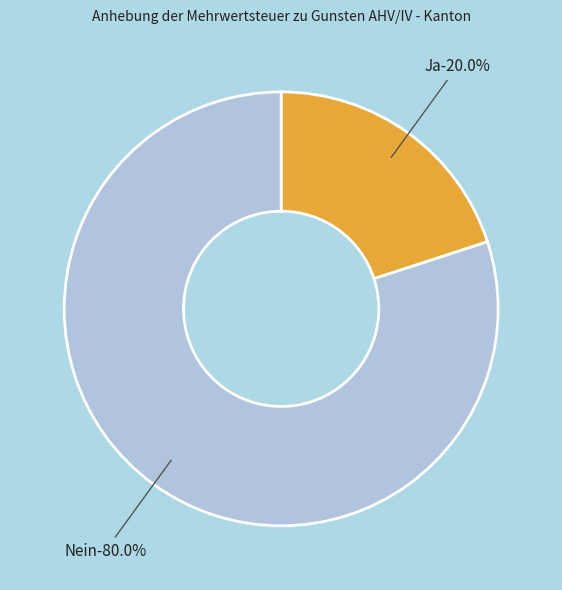

What percentage is the Ja slice, to the nearest percent?

20%